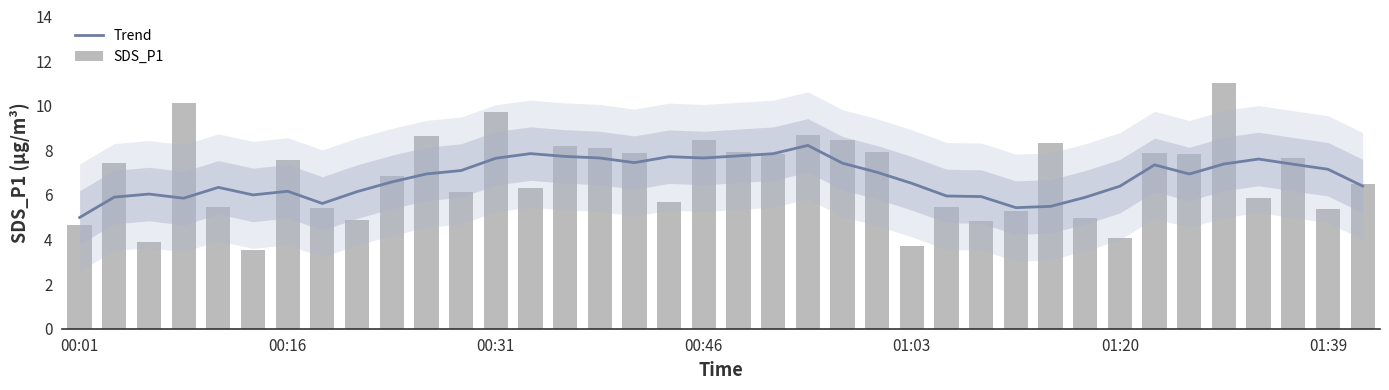

What is the maximum value for Trend?

8.2